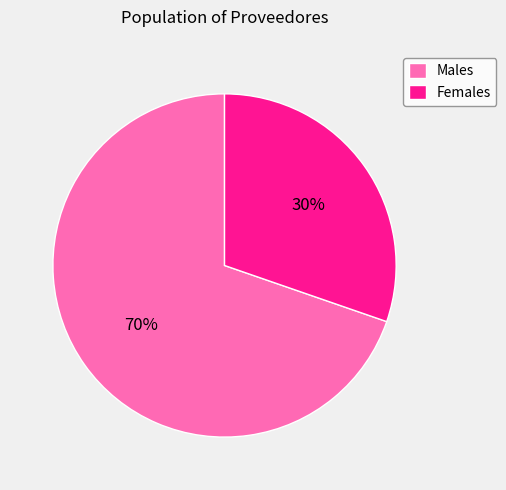

To the nearest percent, what portion does Males represent?

70%